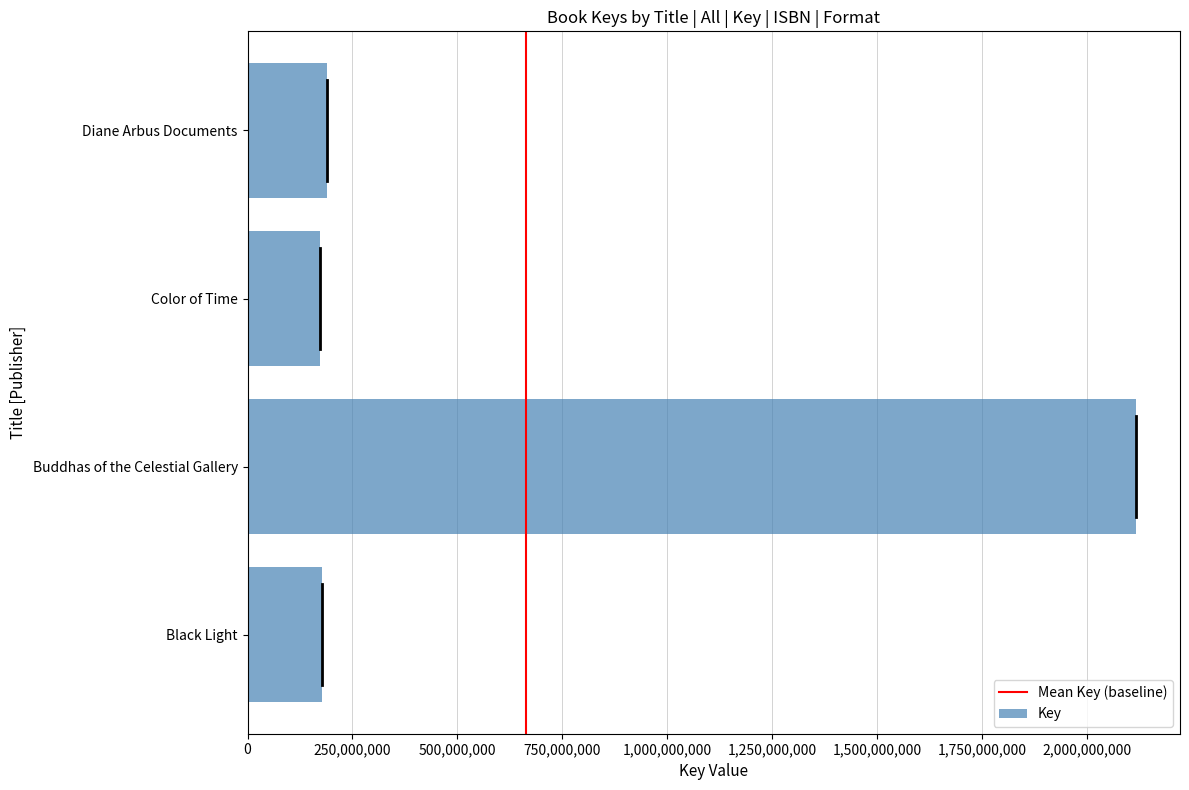

The chart shows a value of 270487528 at Color of Time. True or false?

False